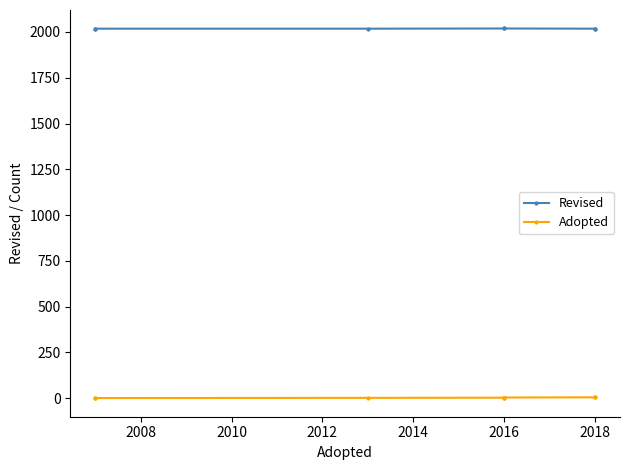

What is the maximum value shown in the chart?

2019